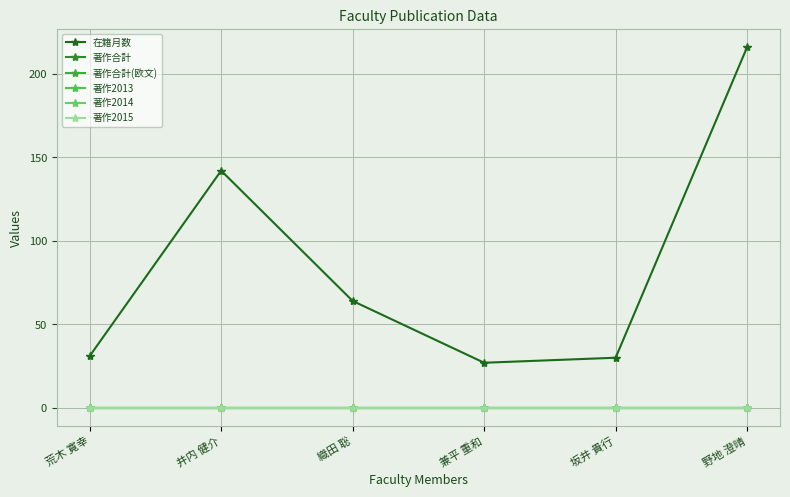

Does the chart have visible grid lines?

Yes